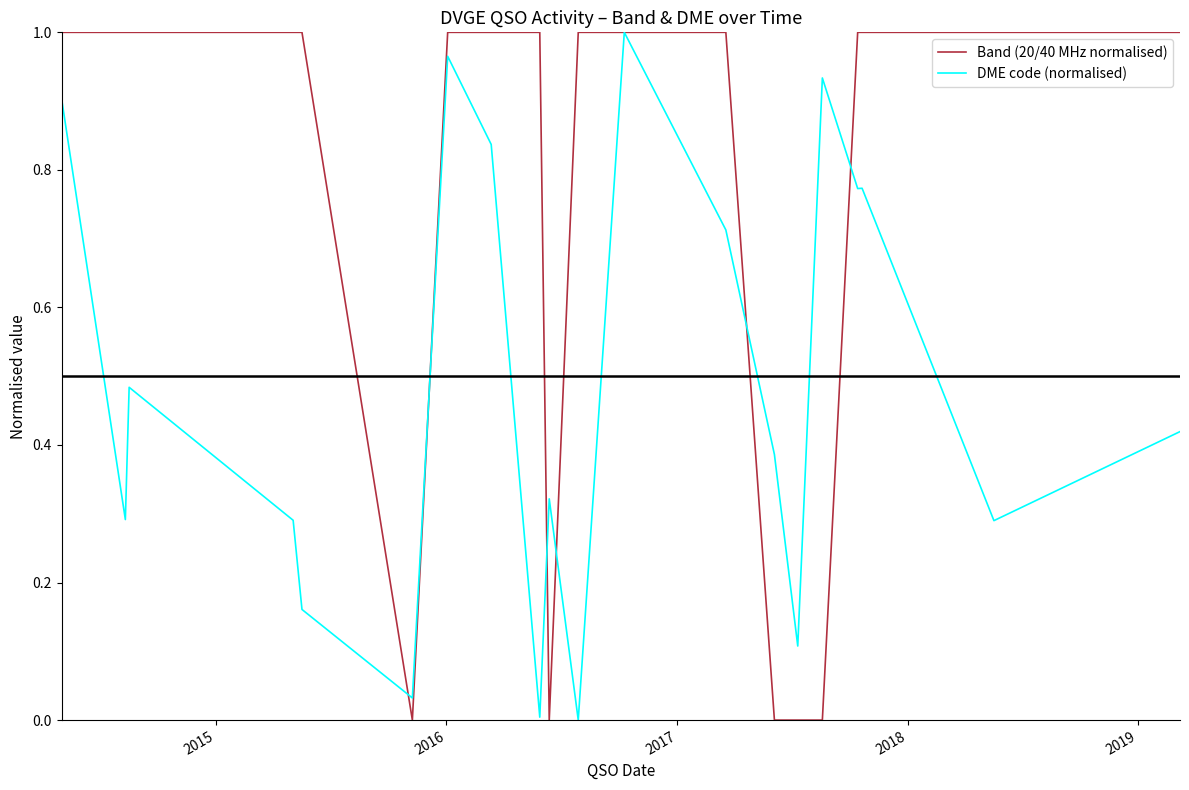

List the series in order of their overall mean, lowest first.

DME code (normalised), Band (20/40 MHz normalised)